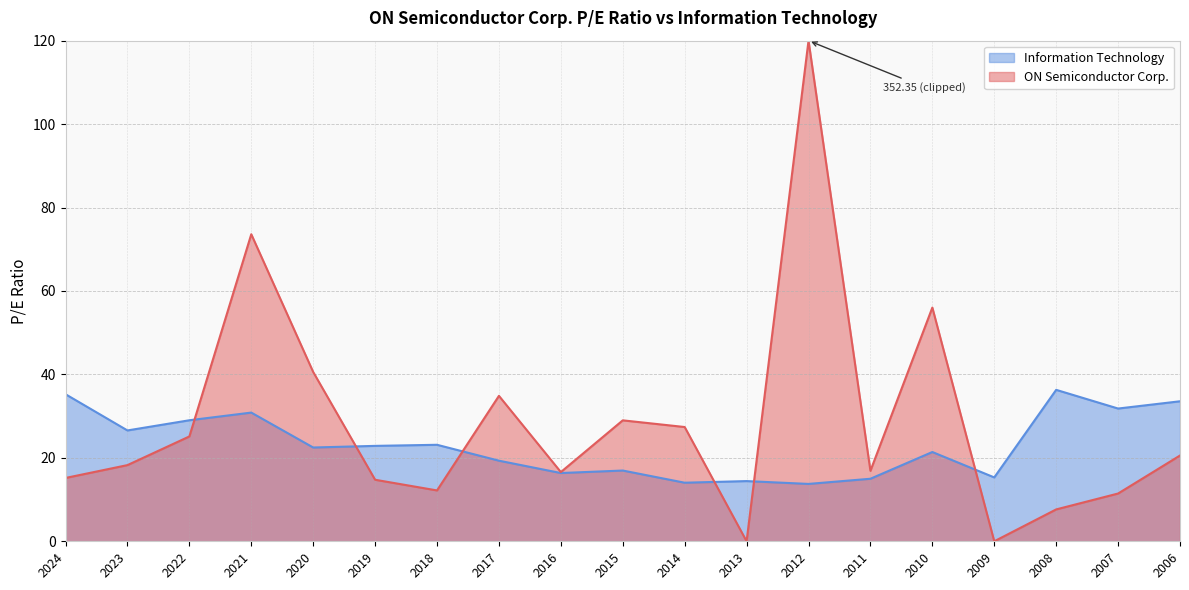

Which series has the widest spread of values?

ON Semiconductor Corp.